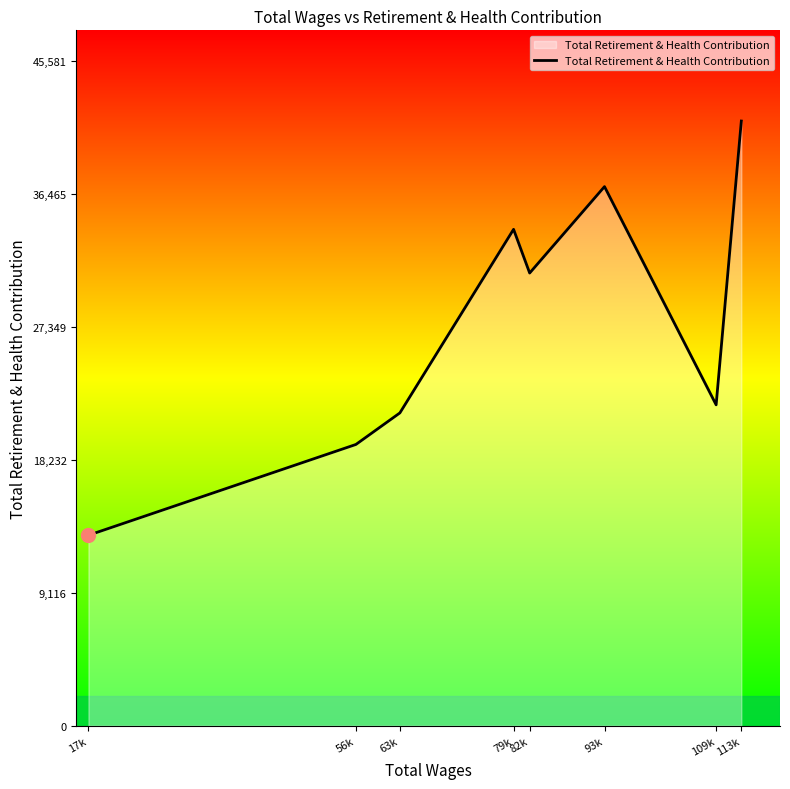

How many lines are shown in the chart?

1